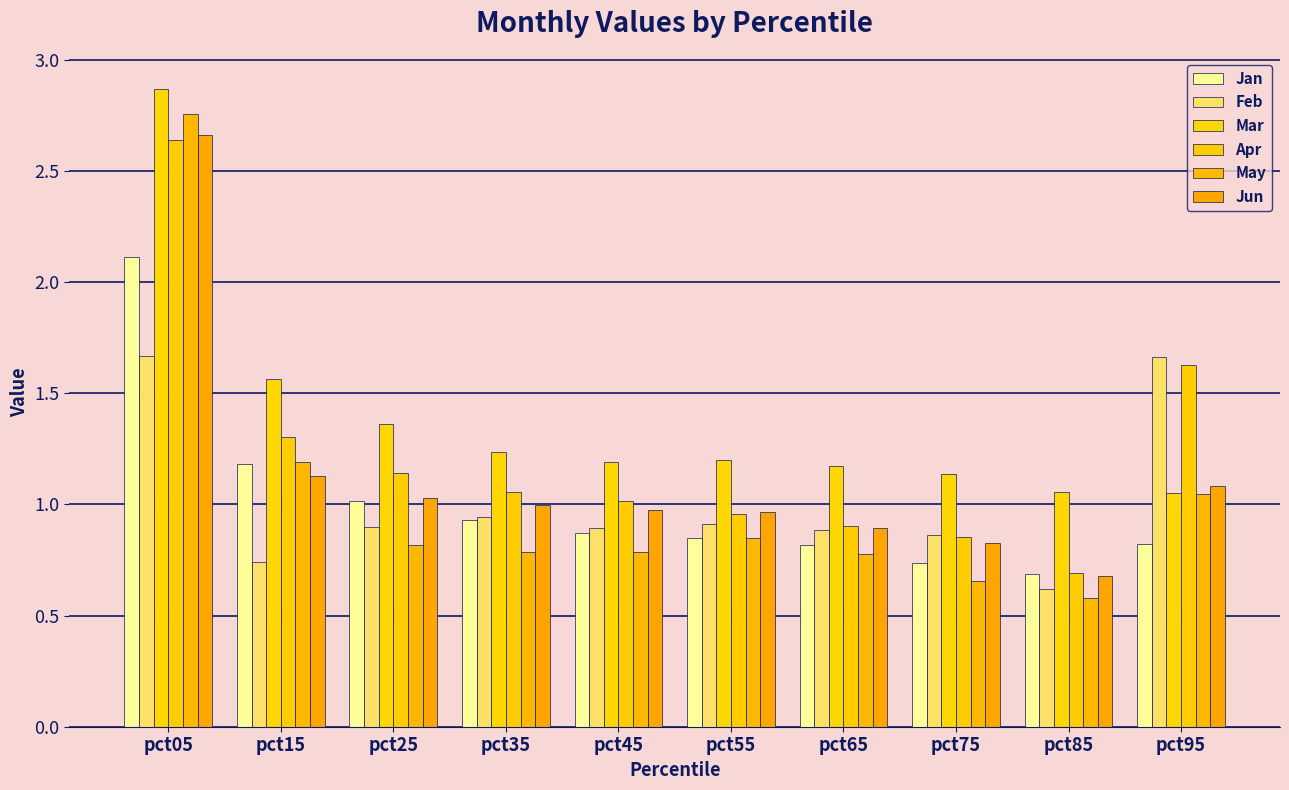

How many series are shown in this chart?

6